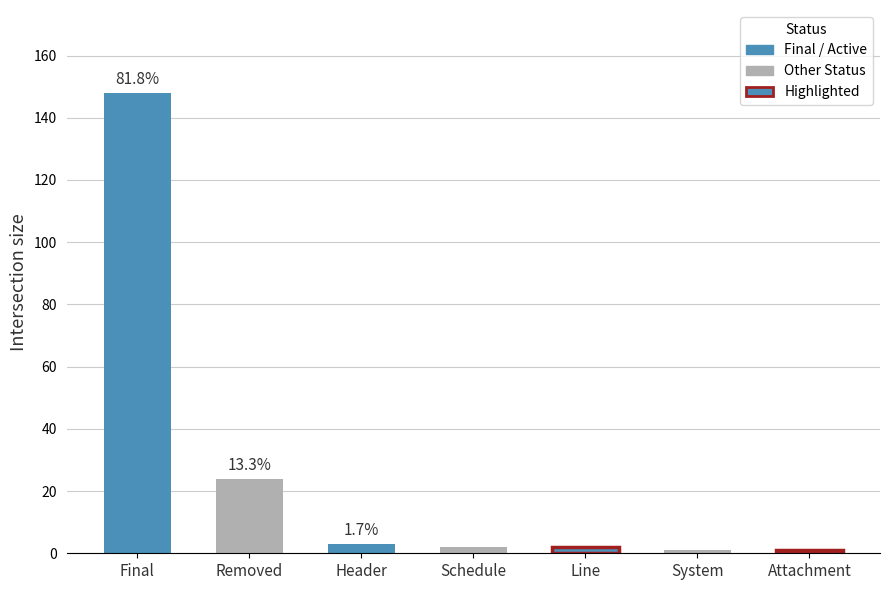

Which label corresponds to the largest value in the chart?

Final